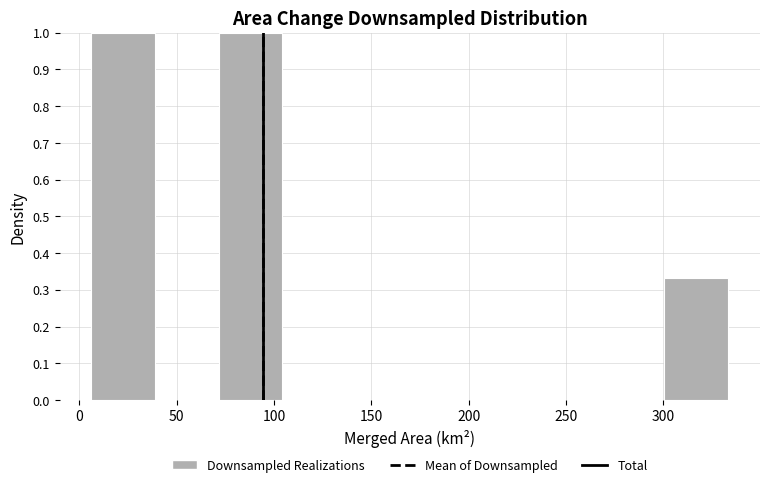

What is the height of the bar covering 70 to 105 on the x-axis? Neither the bar edges nor the heights are printed on the chart, so give them approximately, as read against the axes.

1.00